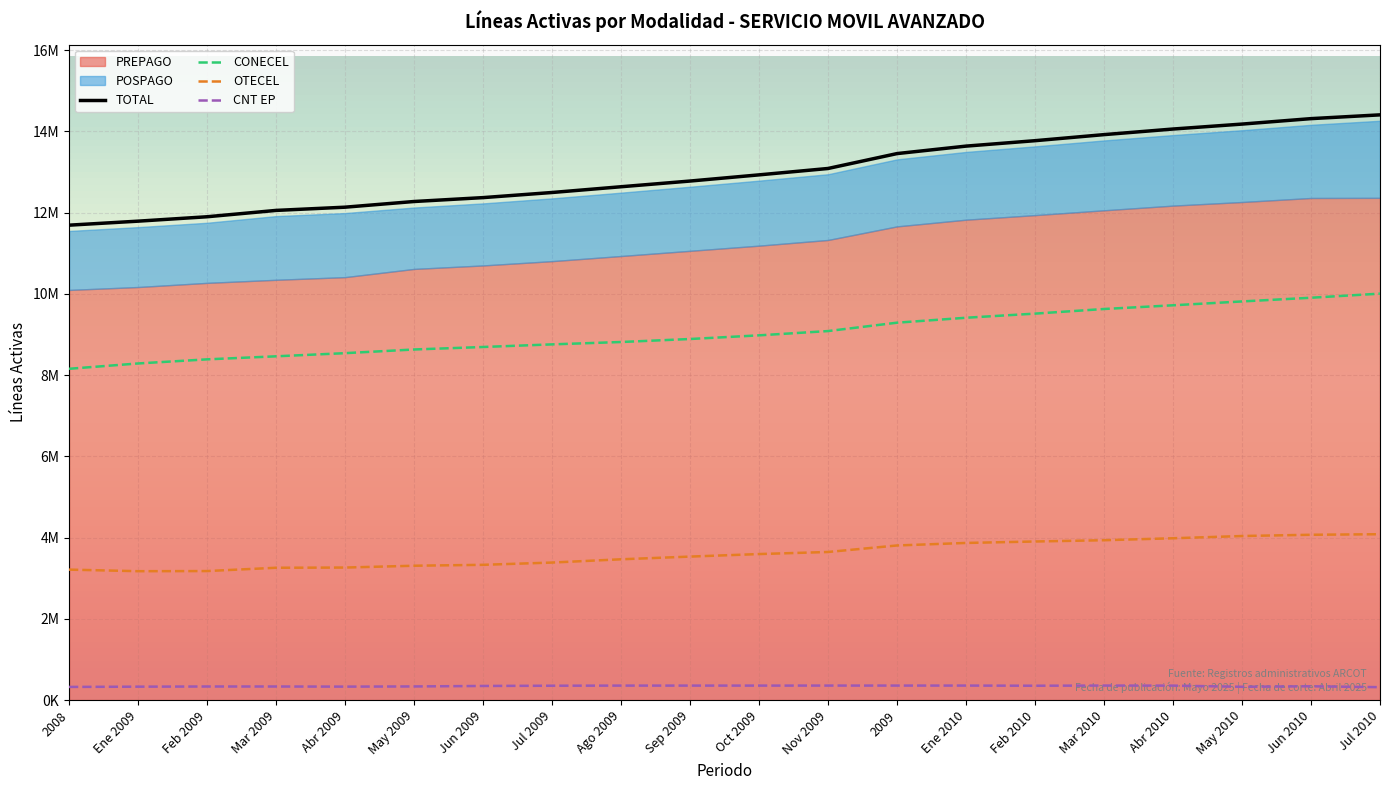

True or false: CNT EP has a value of 157354 at Sep 2009.

False